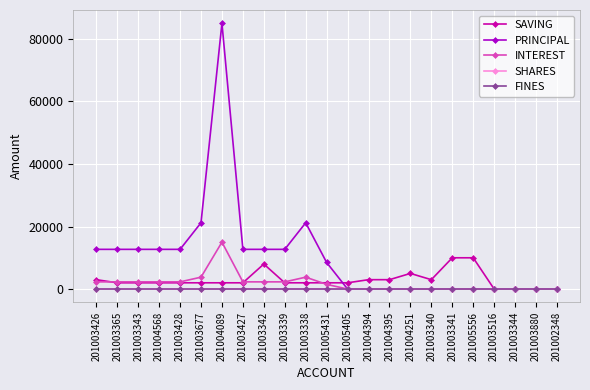

What is the approximate value of PRINCIPAL at 201003428, to the nearest 10?

12700